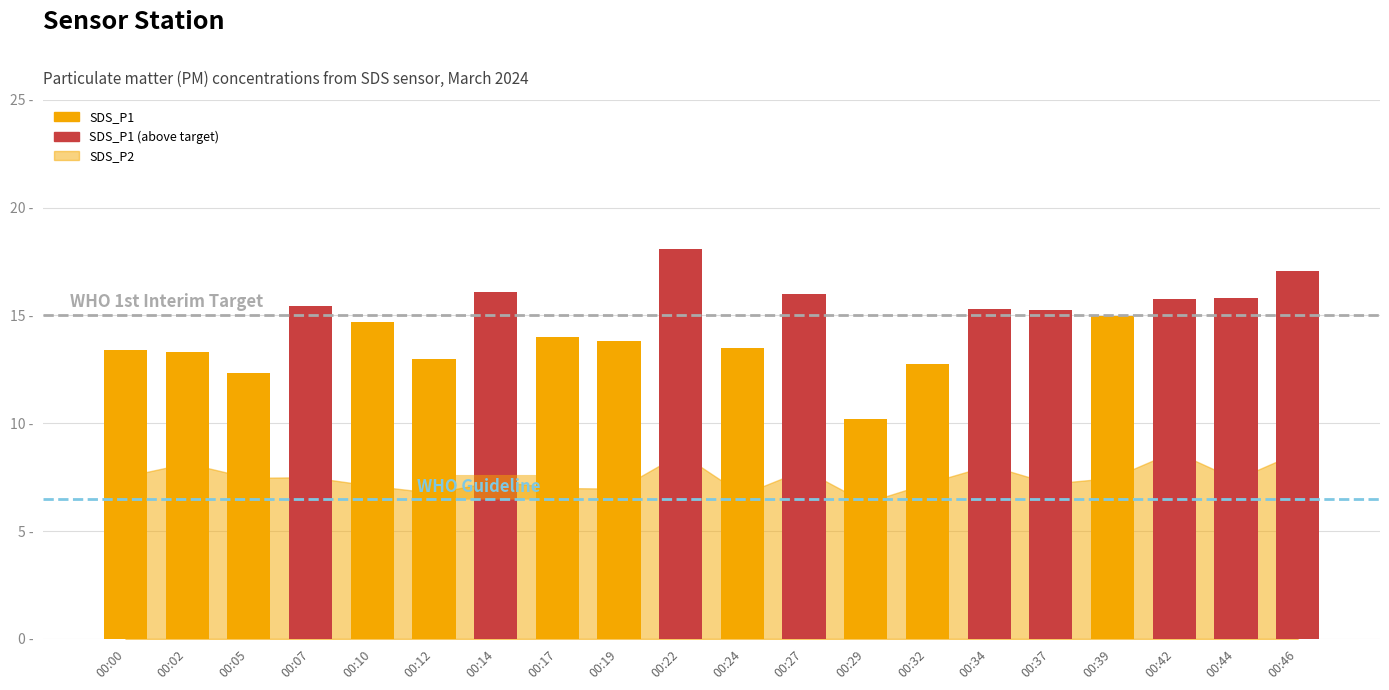

Does the chart contain any negative values?

No